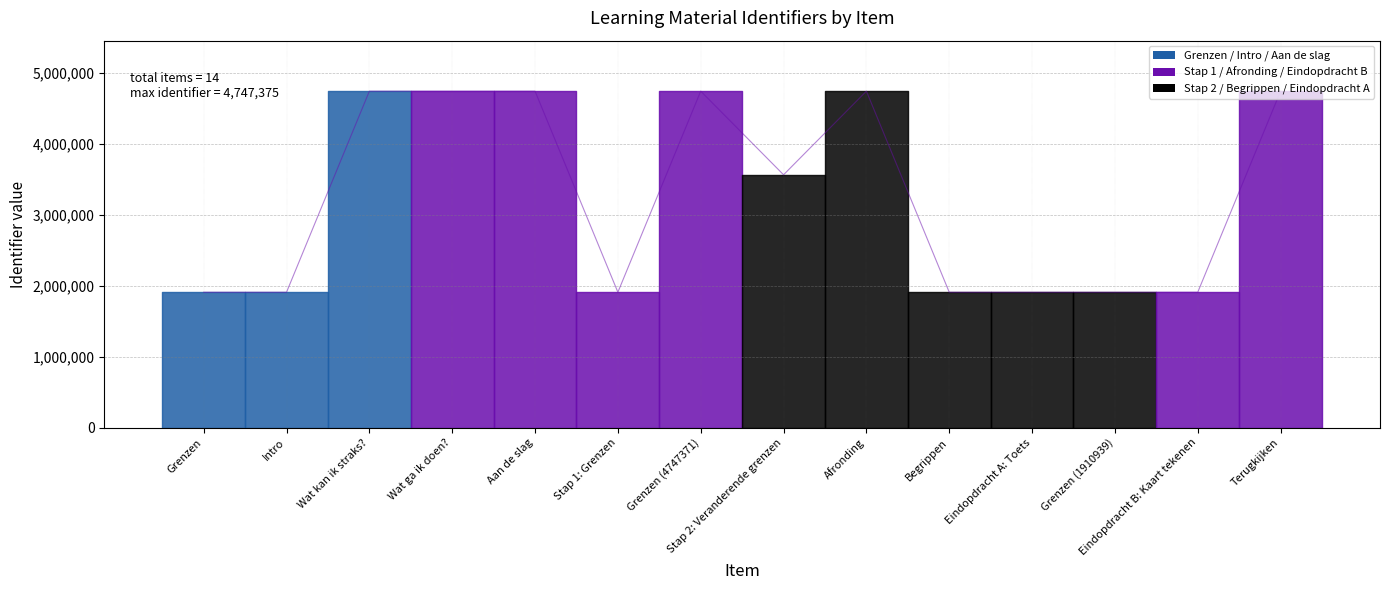

At which label does the data first exceed 3567604?

Wat kan ik straks?